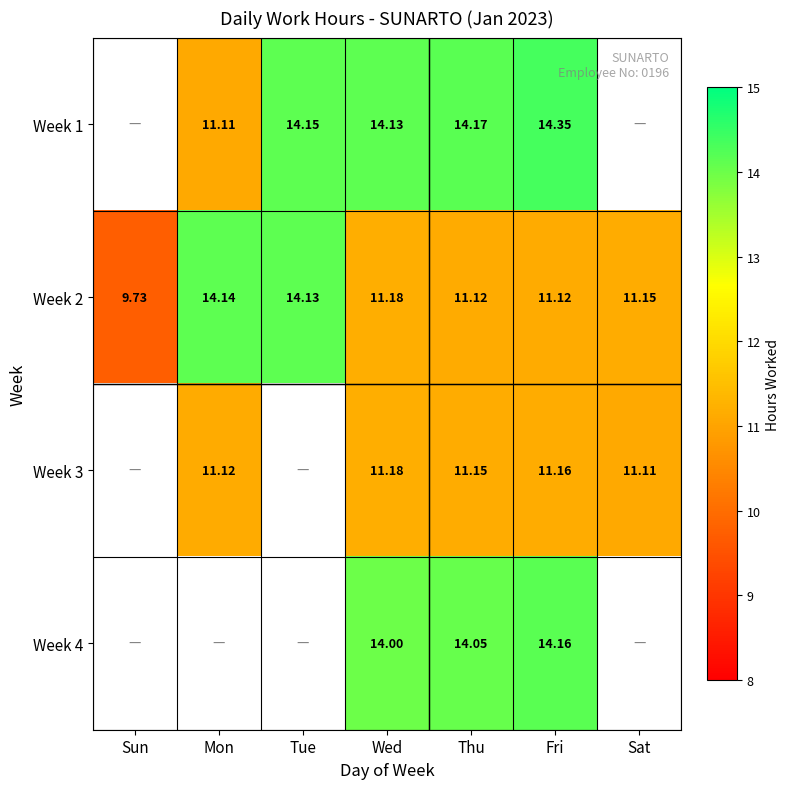

Is the value of Week 2 at Wed greater than the value of Week 4 at Wed?

No